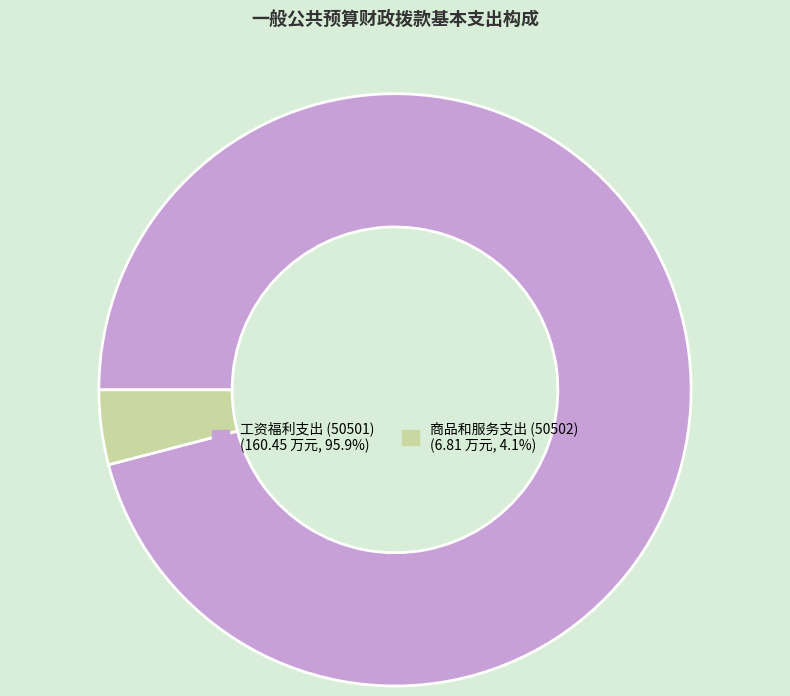

What is the smallest slice in the pie chart?

商品和服务支出